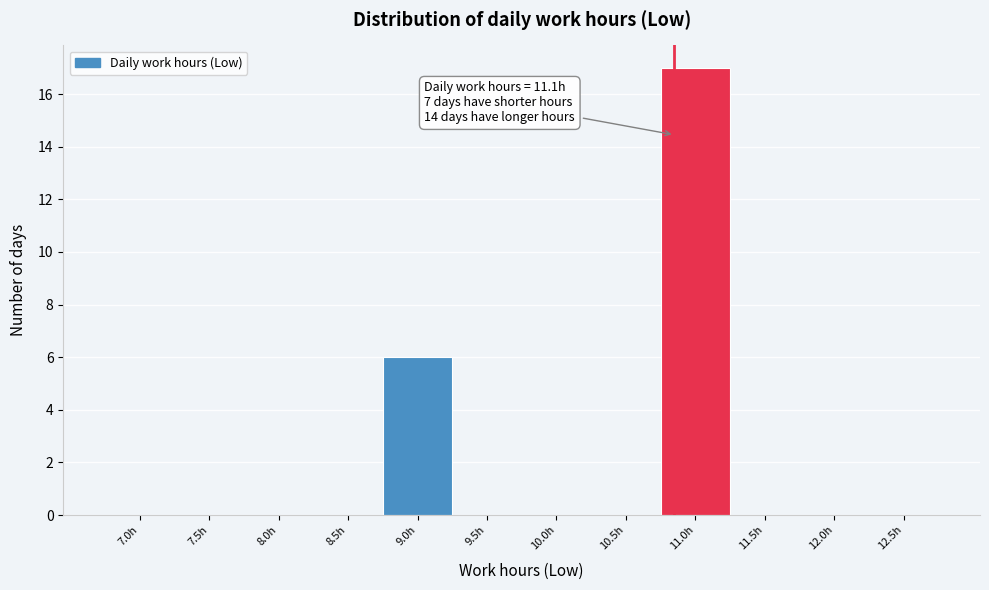

Reading right to left, what are all the values shown in this chart?

12.5h=0	12.0h=0	11.5h=0	11.0h=17	10.5h=0	10.0h=0	9.5h=0	9.0h=6	8.5h=0	8.0h=0	7.5h=0	7.0h=0